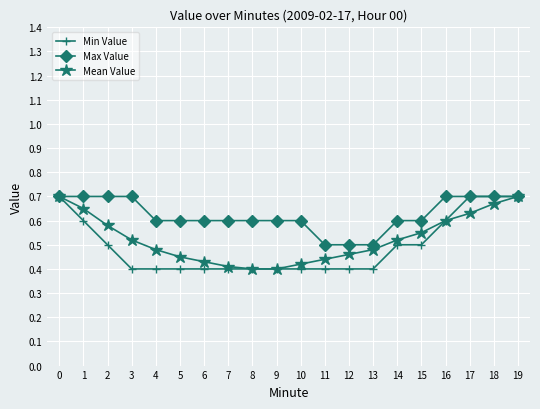

Count the Min Value values in the range 0 to 1.

20